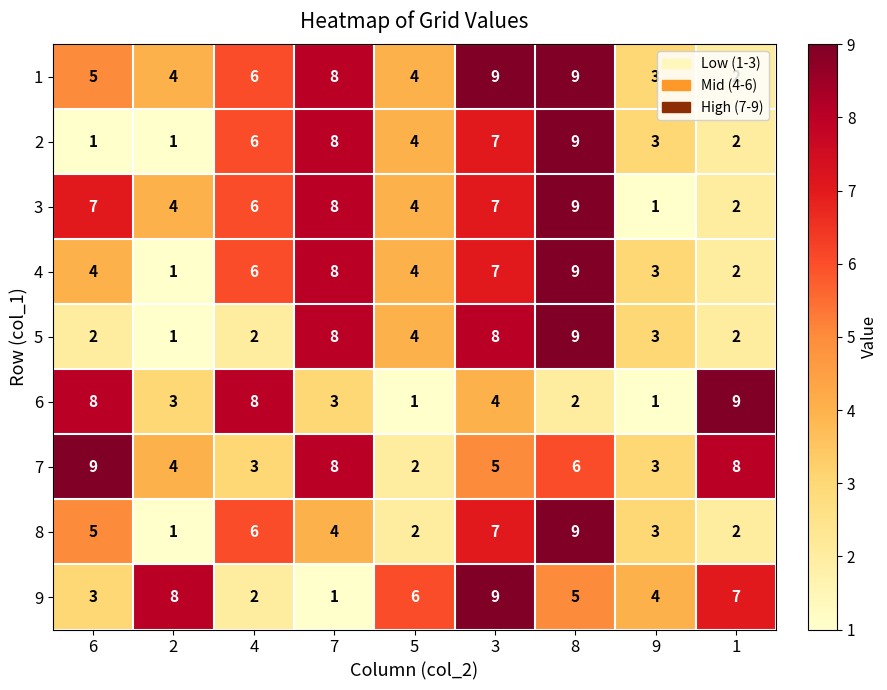

What is the maximum value for 1?

9